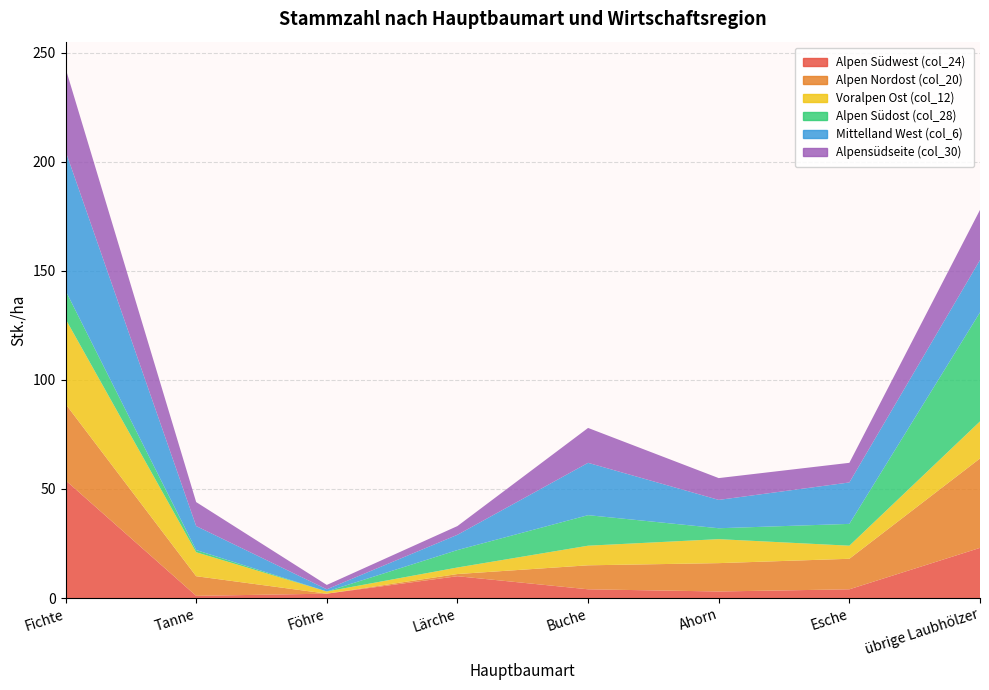

Reading right to left, transcribe all the data shown in this chart.

Alpen Südwest (col_24): 23	4	3	4	10	2	1	54
Alpen Nordost (col_20): 41	14	13	11	1	0	9	35
Voralpen Ost (col_12): 17	6	11	9	3	1	11	39
Alpen Südost (col_28): 50	10	5	14	8	0	1	13
Mittelland West (col_6): 24	19	13	24	7	1	11	64
Alpensüdseite (col_30): 23	9	10	16	4	2	11	38